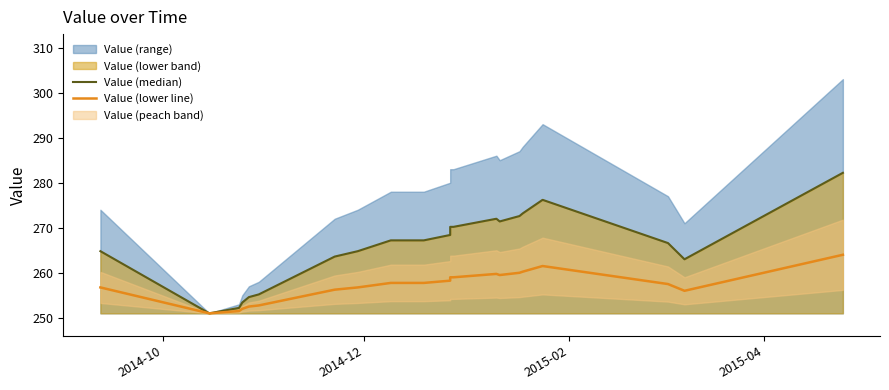

The value of Value (lower line) at 17 is 355.9. True or false?

False